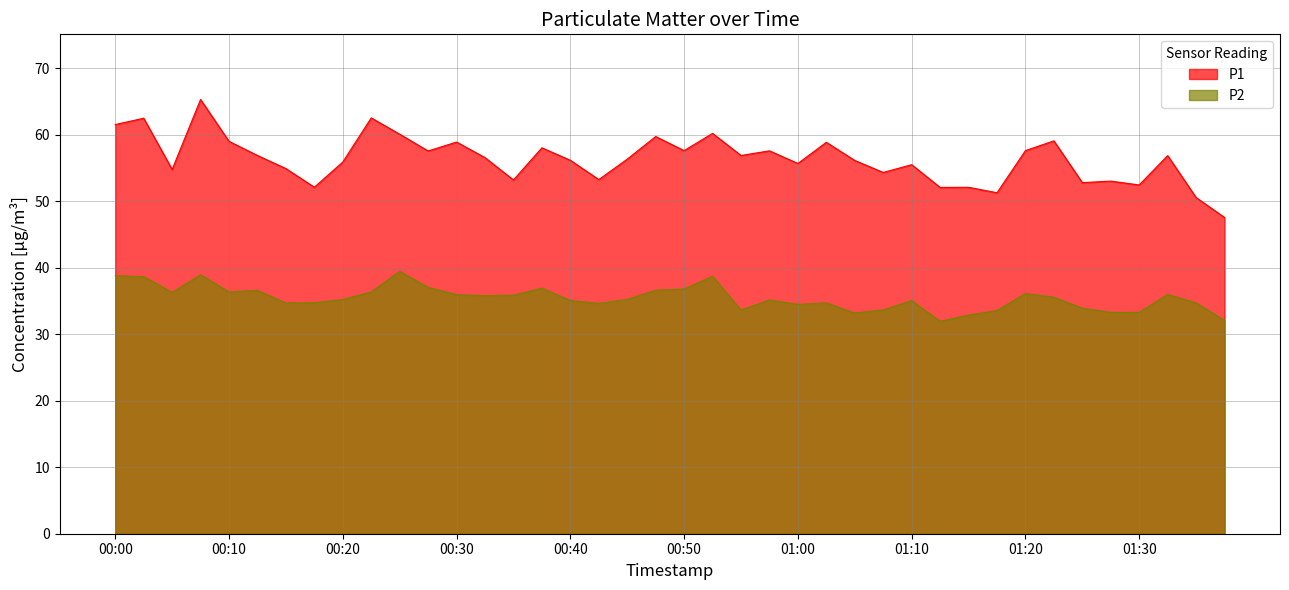

What is the difference between the maximum and second lowest values in the P2 series?

7.4